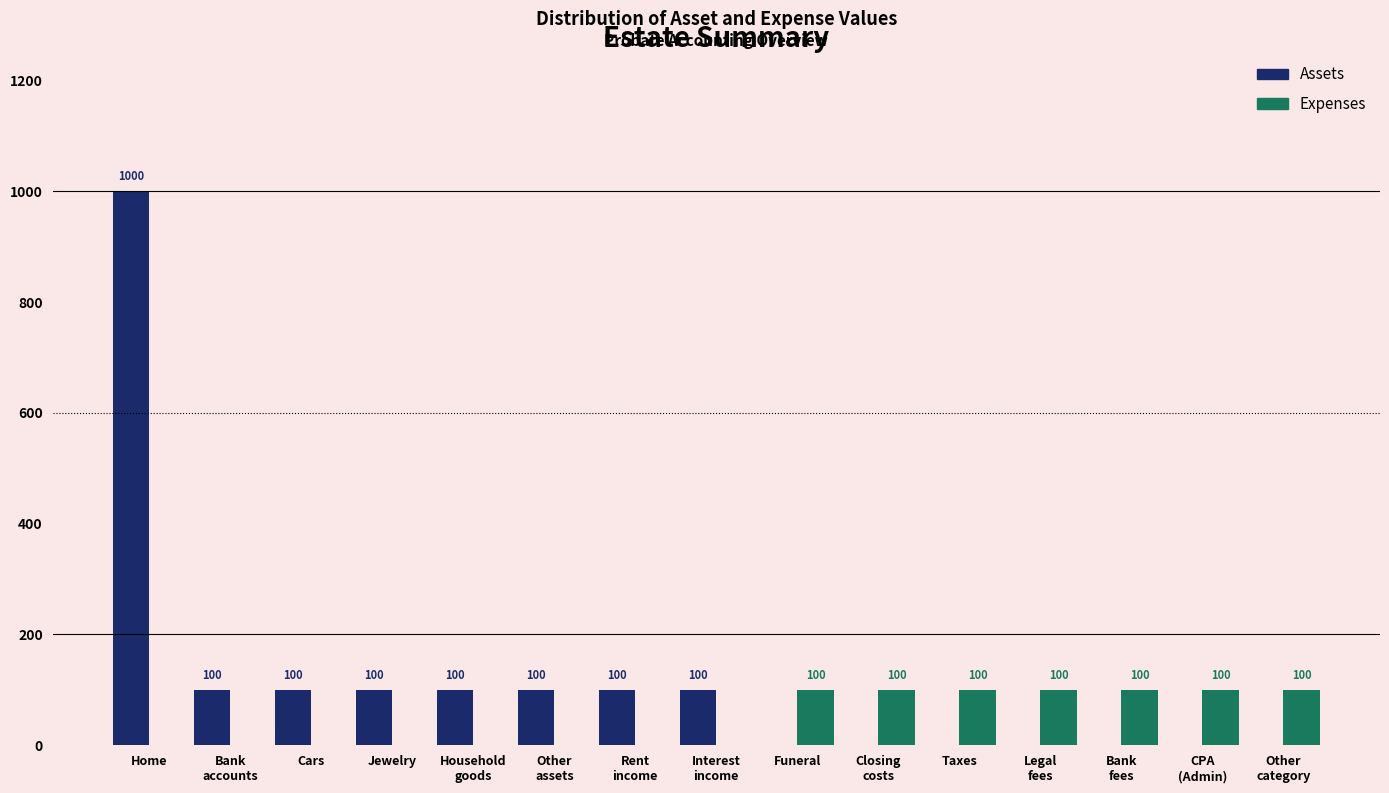

True or false: Expenses has a value of 0 at Home.

True